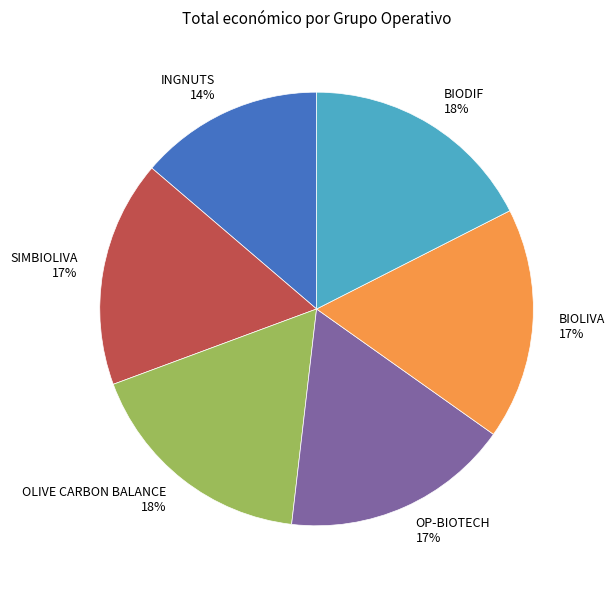

Which has a higher value, OLIVE CARBON BALANCE or SIMBIOLIVA?

OLIVE CARBON BALANCE